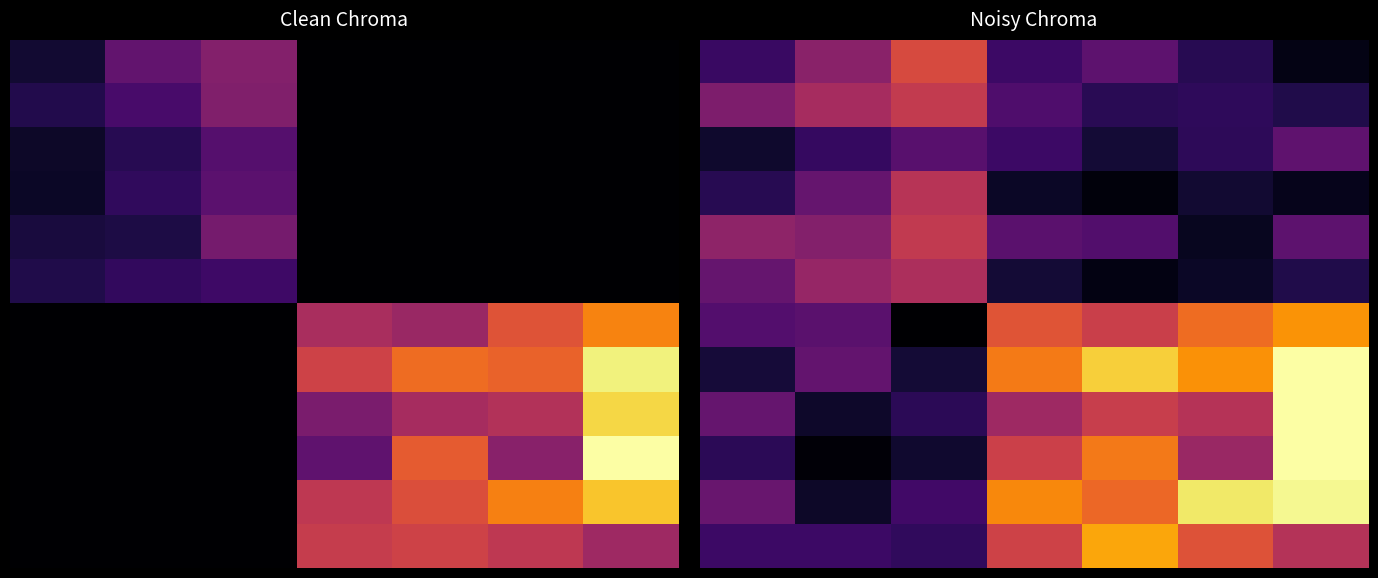

How many distinct data groups are displayed?

12